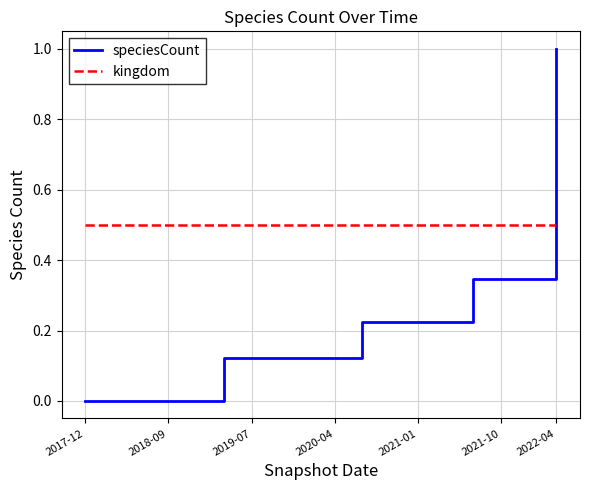

Which series has the largest range (max minus min)?

speciesCount